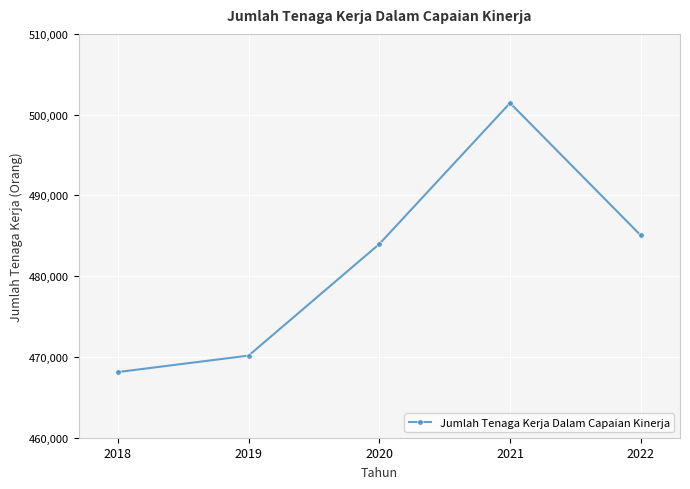

Rank the categories by value from highest to lowest.

2021, 2022, 2020, 2019, 2018